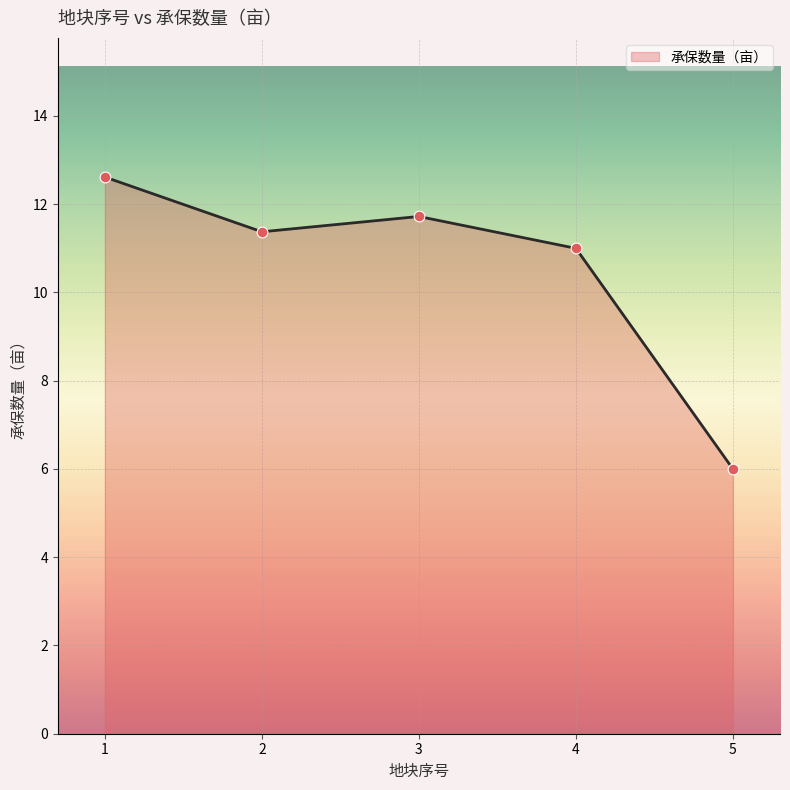

What is the change in value from 3 to 5?

-5.7